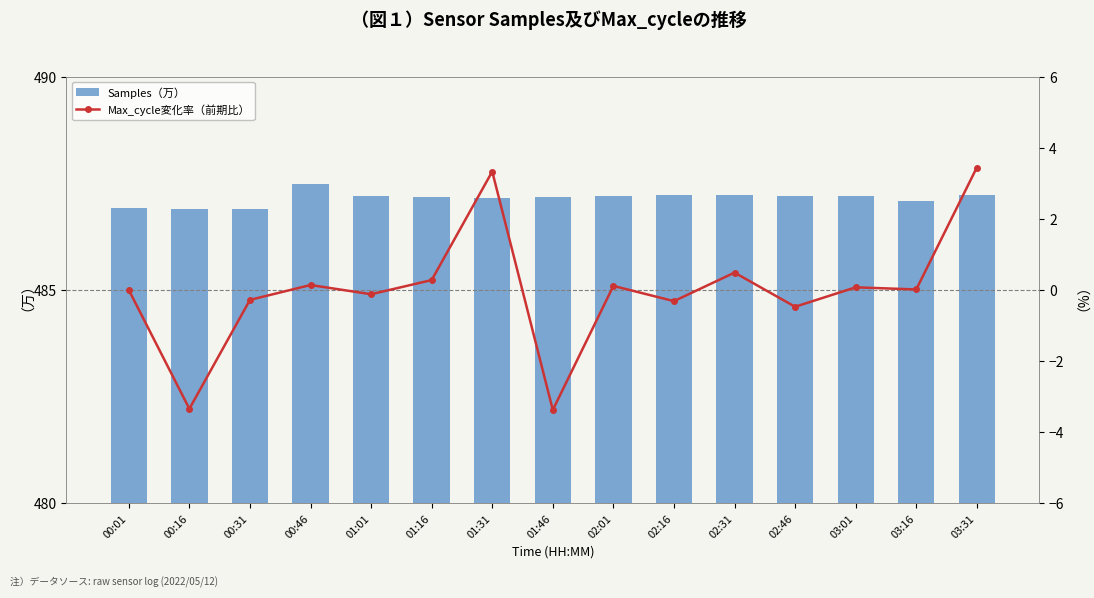

What is the sum of the Max_cycle変化率（前期比） values at 00:01 and 02:01?

0.1